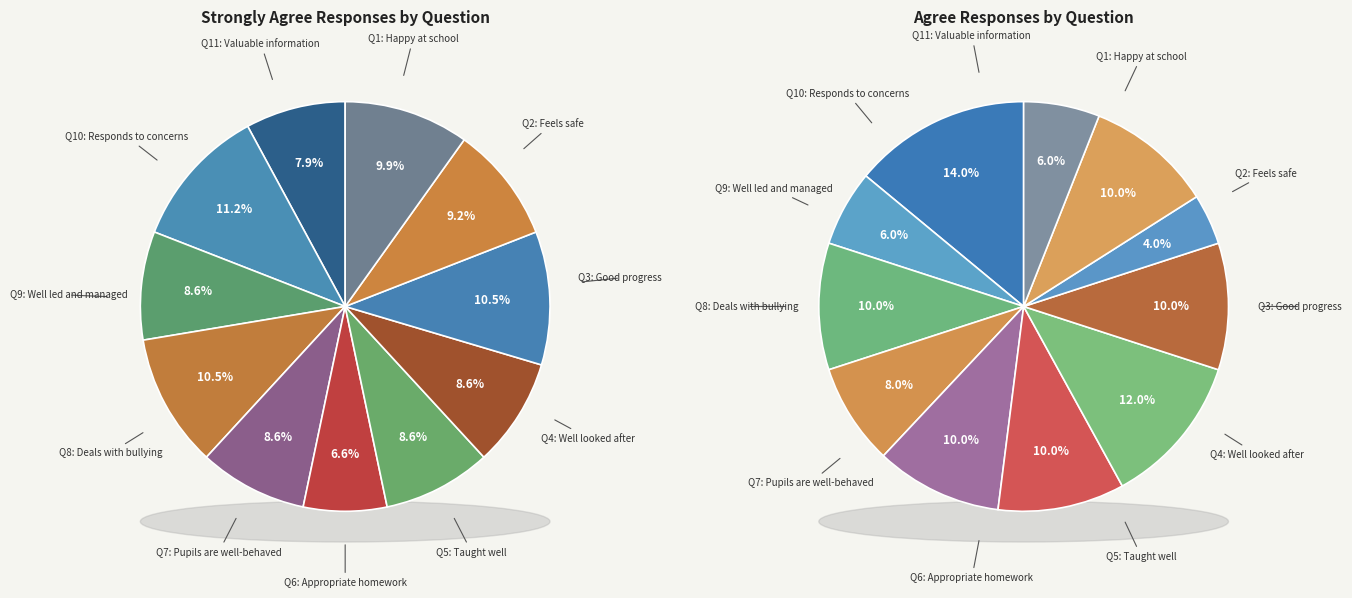

What is the total percentage of 6 and 5?

15.1%